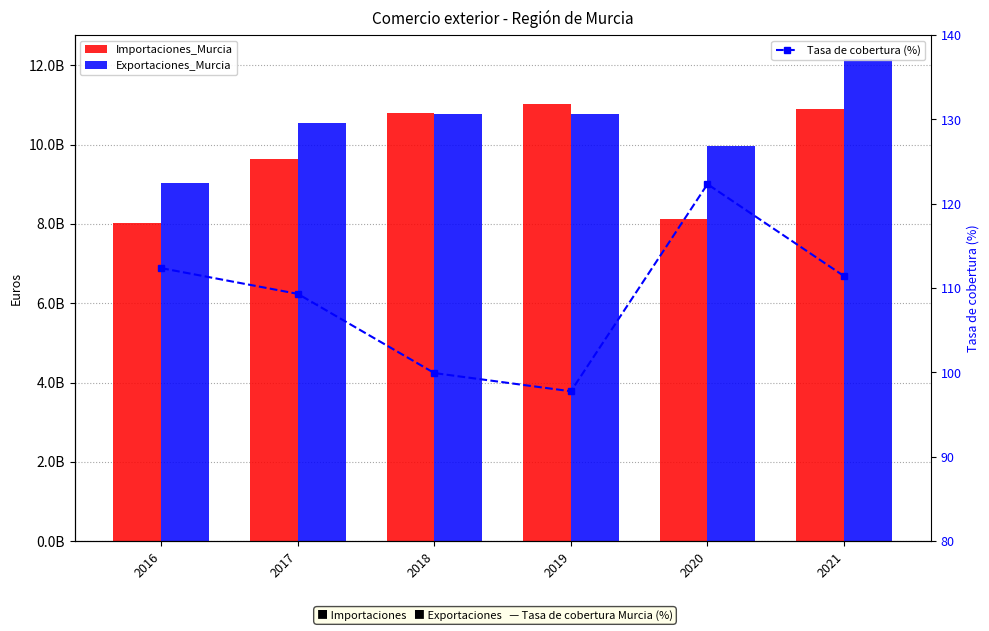

Between 2018 and 2021, which series saw the biggest shift?

Exportaciones_Murcia